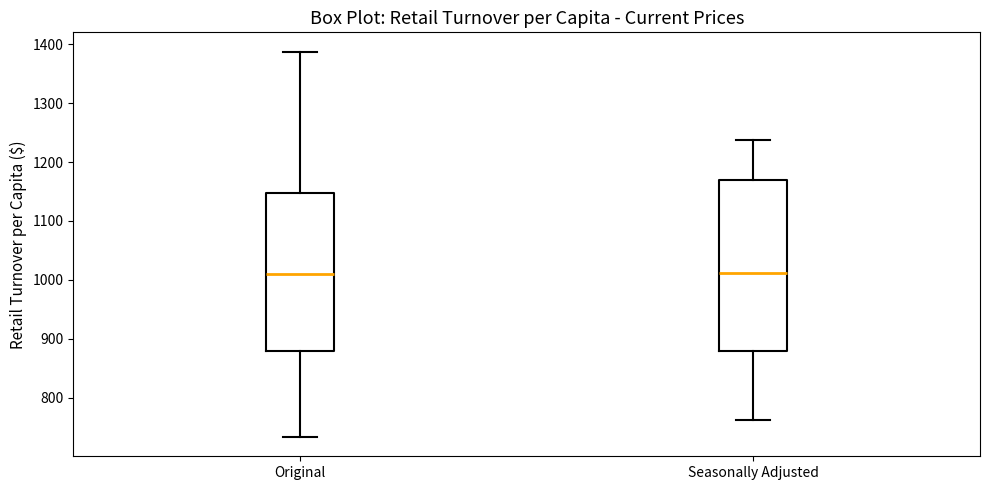

Which box is the tallest, from its lower edge to its upper edge?

Seasonally Adjusted